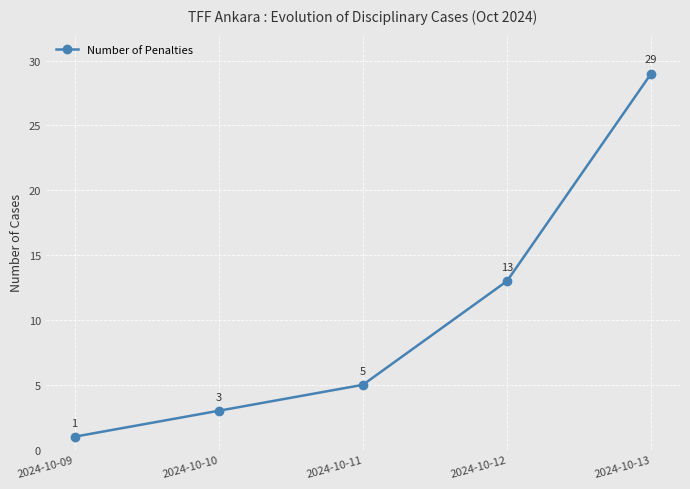

Approximately how many times larger is the value at 2024-10-12 compared to 2024-10-09?

13.0